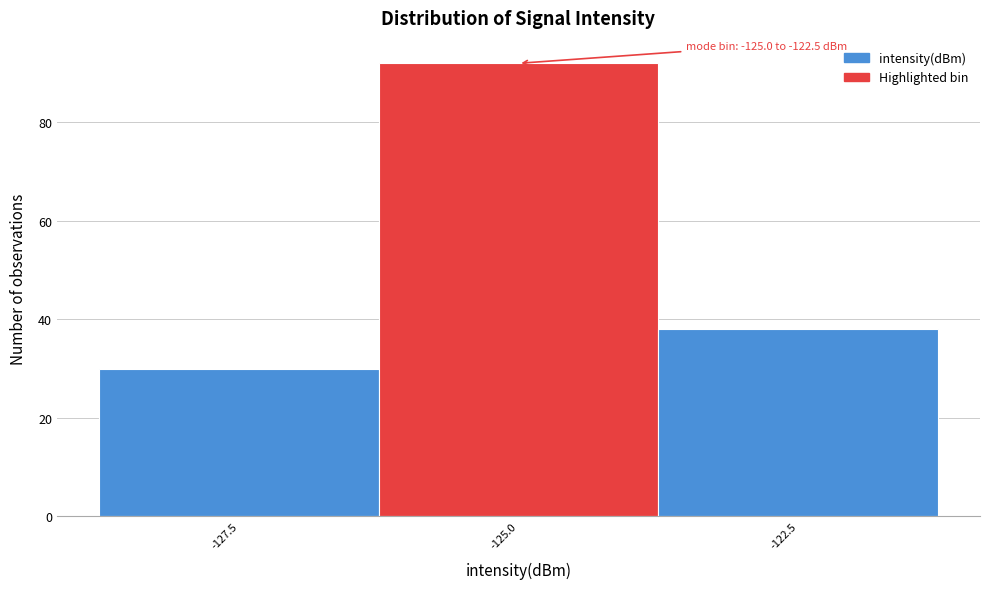

Reading left to right, list all the values displayed in this chart.

30	92	38